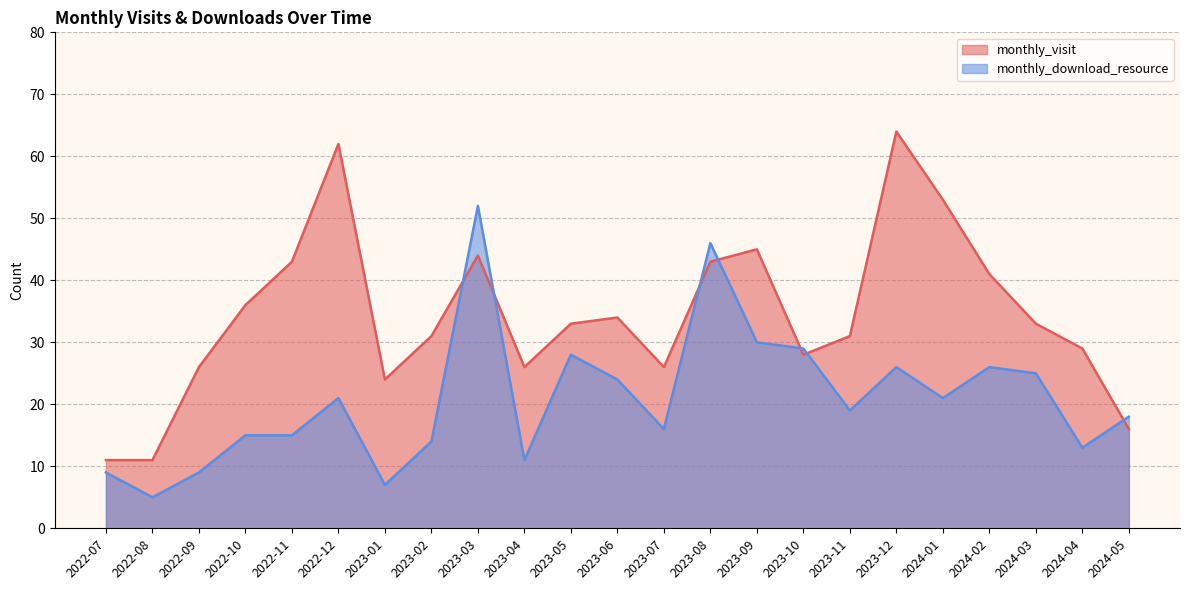

Reading right to left, list all the values displayed in this chart.

monthly_visit (line): 16	29	33	41	53	64	31	28	45	43	26	34	33	26	44	31	24	62	43	36	26	11	11
monthly_download_resource (line): 18	13	25	26	21	26	19	29	30	46	16	24	28	11	52	14	7	21	15	15	9	5	9